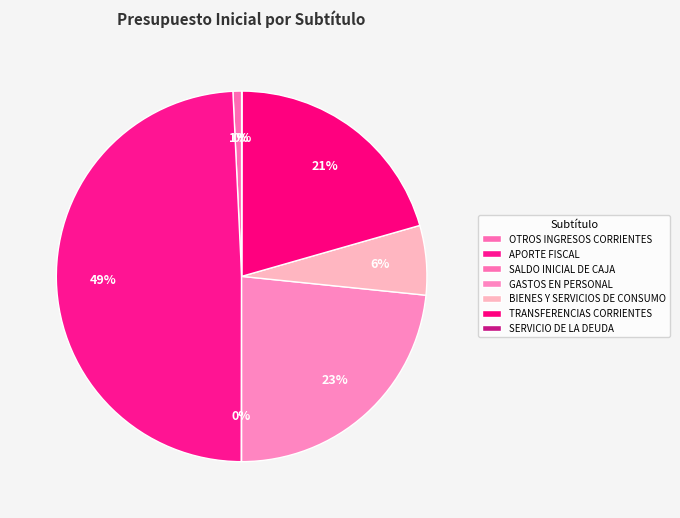

How many slices are in this pie chart?

7